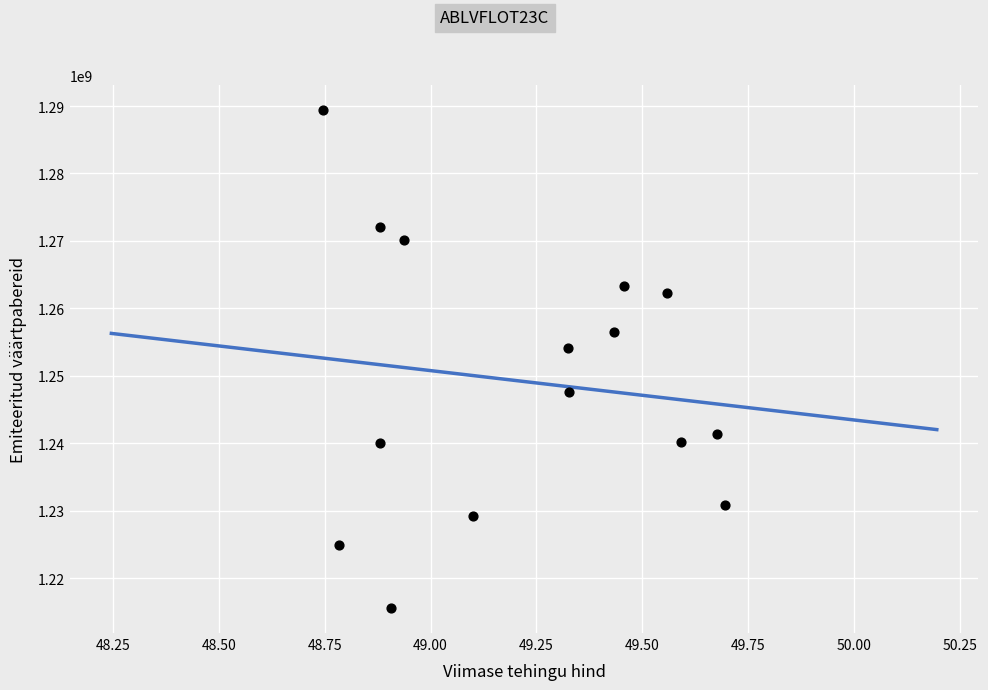

What is the range of Y values (max minus min)?

73872554.9